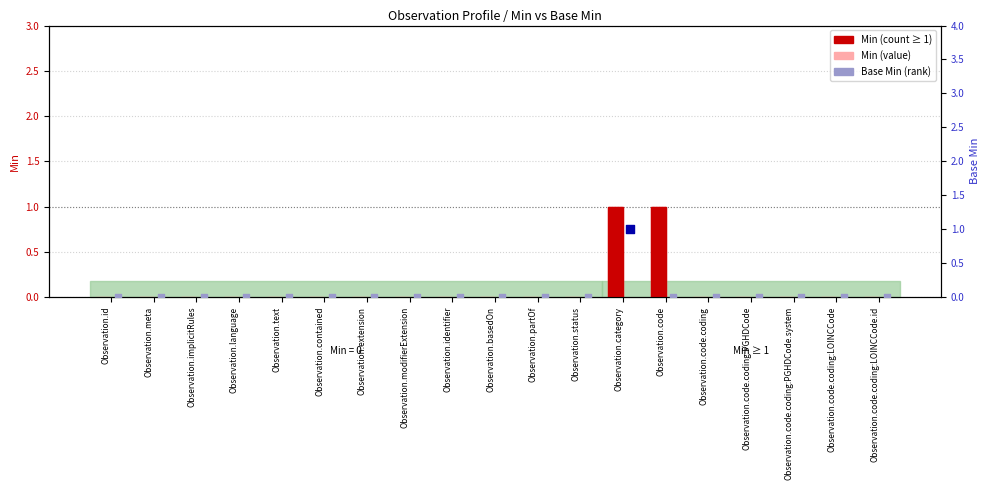

Which series has the largest Y range (max minus min)?

Min